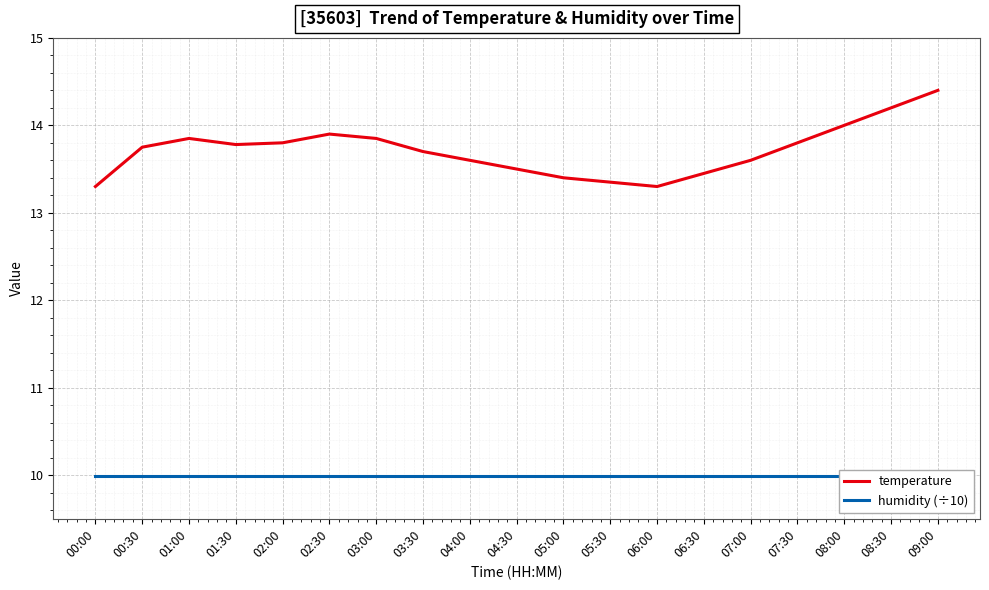

Which label corresponds to the smallest value in the chart?

00:00